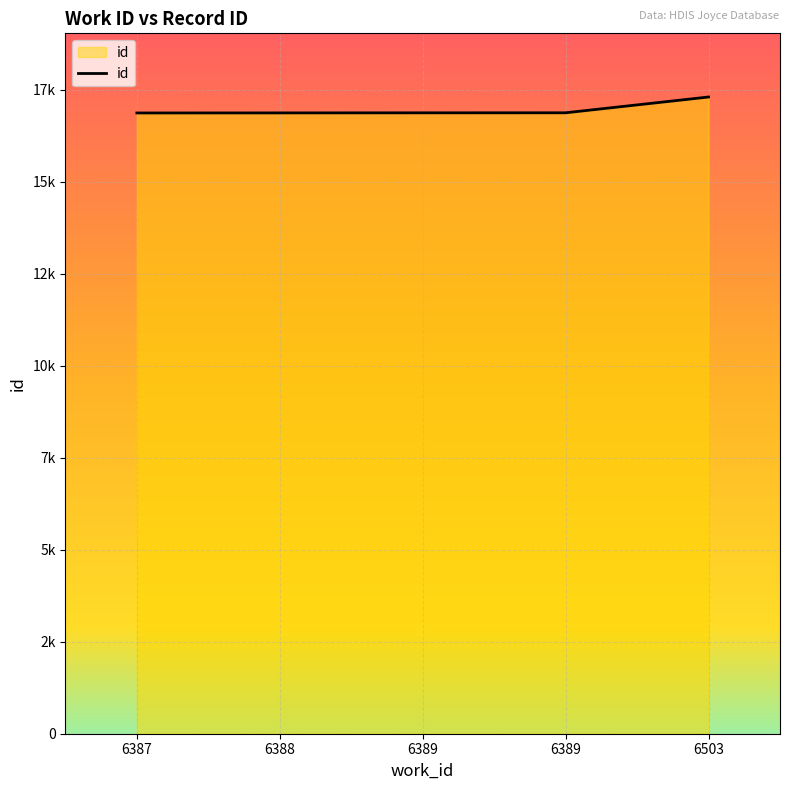

Does the chart have visible grid lines?

Yes